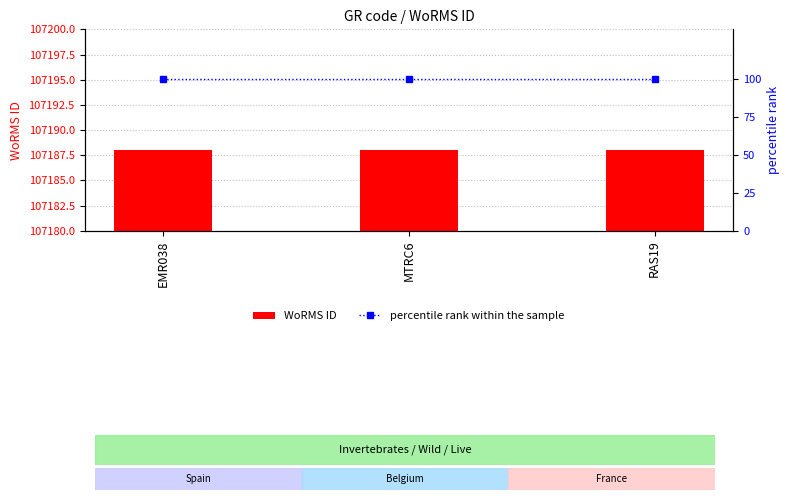

Count the number of categories in the chart.

3